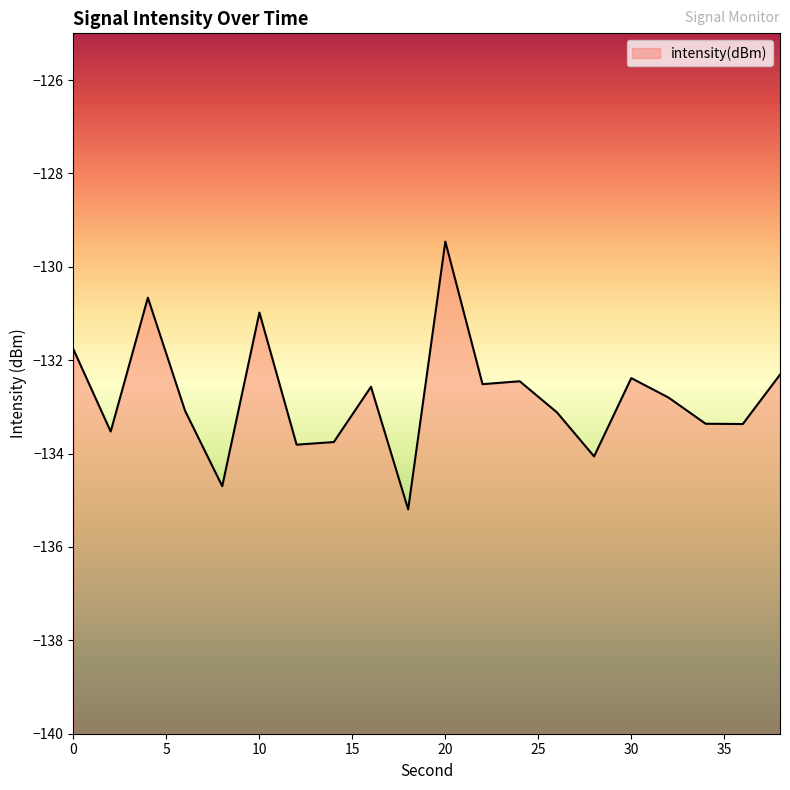

What is the average value?

-132.8